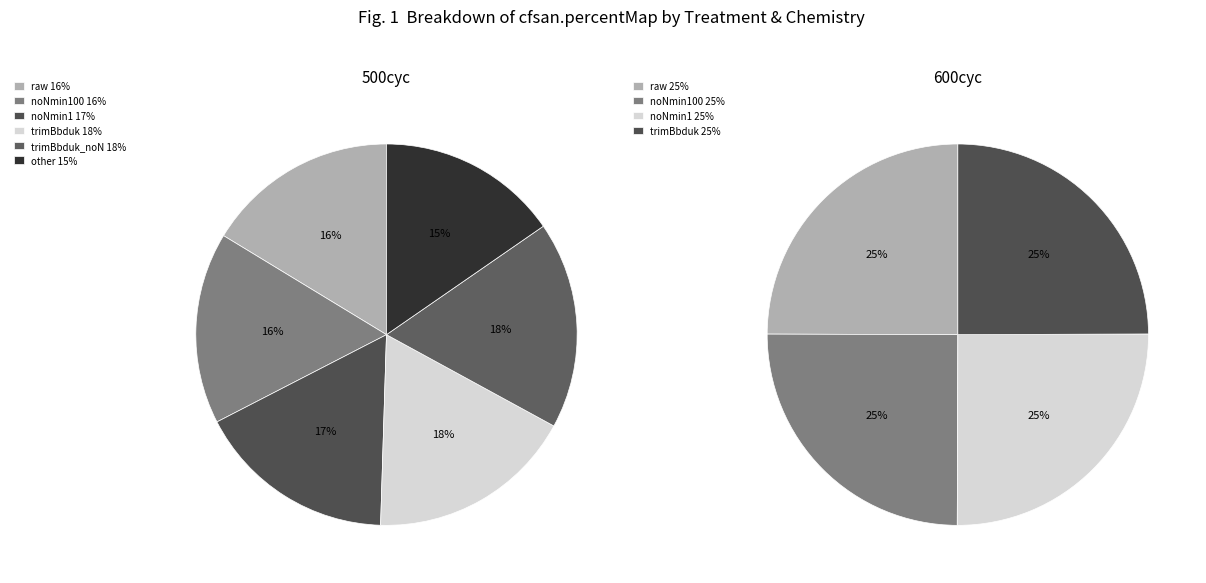

To the nearest percent, what is the average slice percentage?

17%